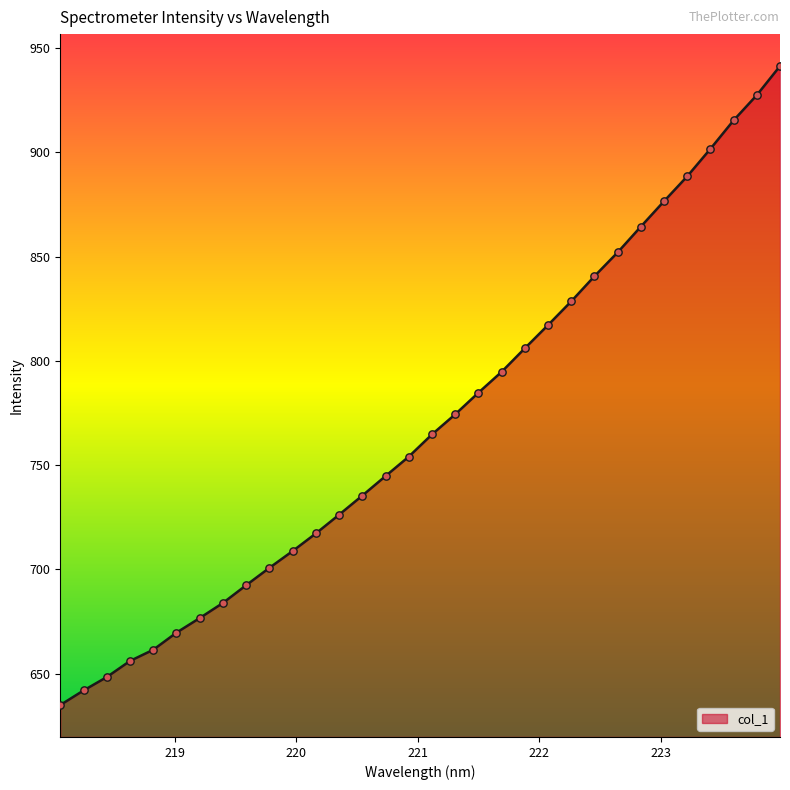

What is the minimum value shown in the chart?

635.0